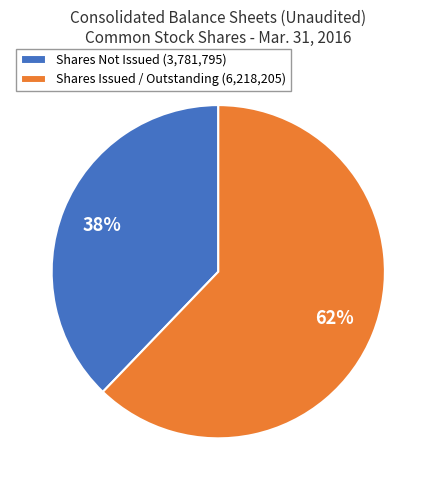

Is there any slice that represents more than half of the pie?

Yes